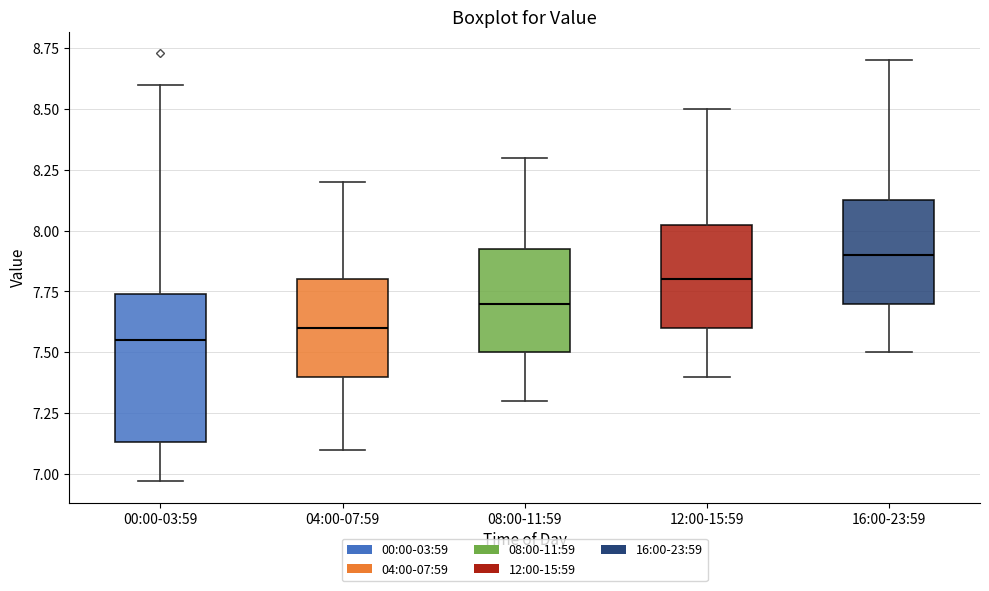

Which box is the tallest, from its lower edge to its upper edge?

00:00-03:59